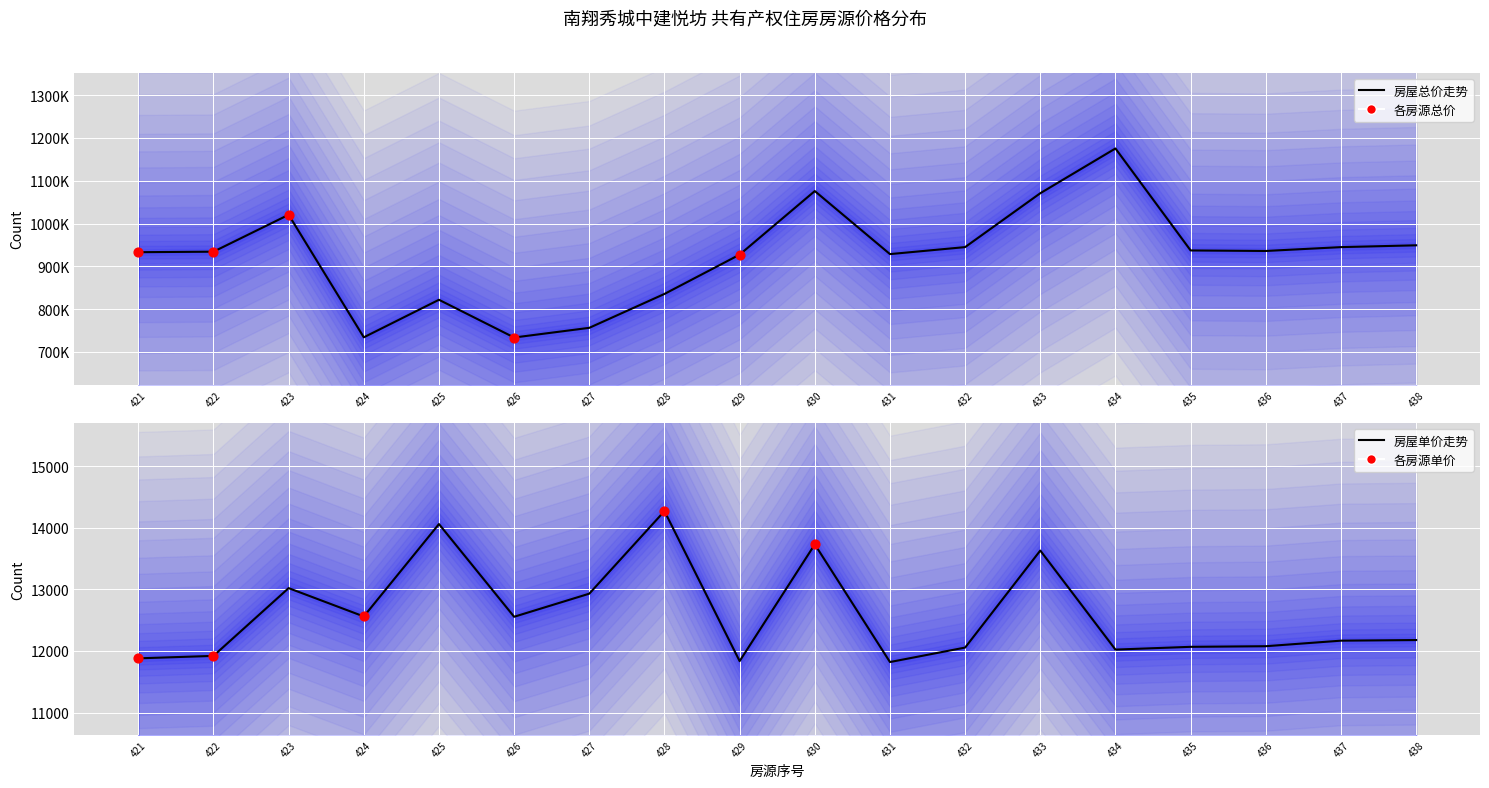

Which series contains the highest Y value?

房屋总价